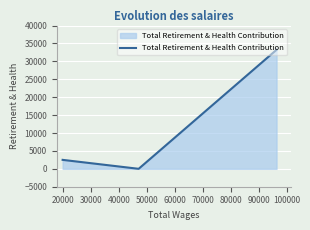

How many data points are above 2498?

1